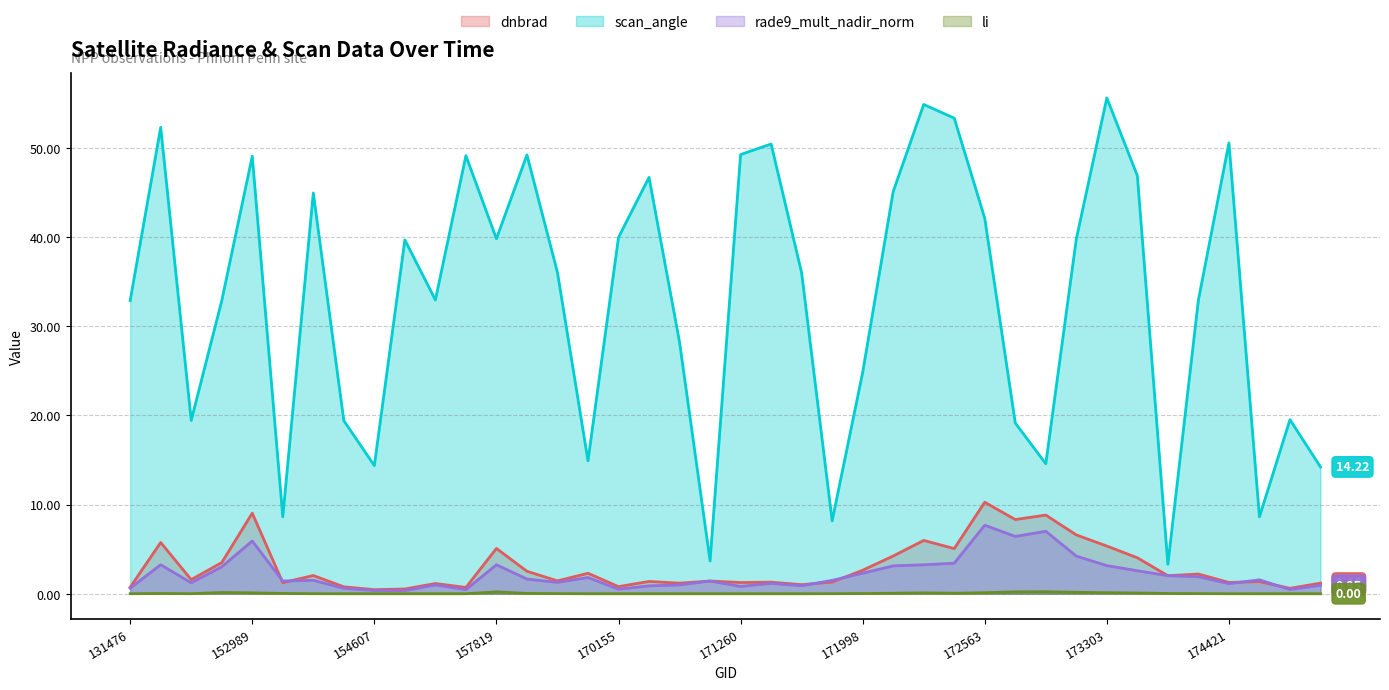

At which category does scan_angle reach its first local valley?

148550